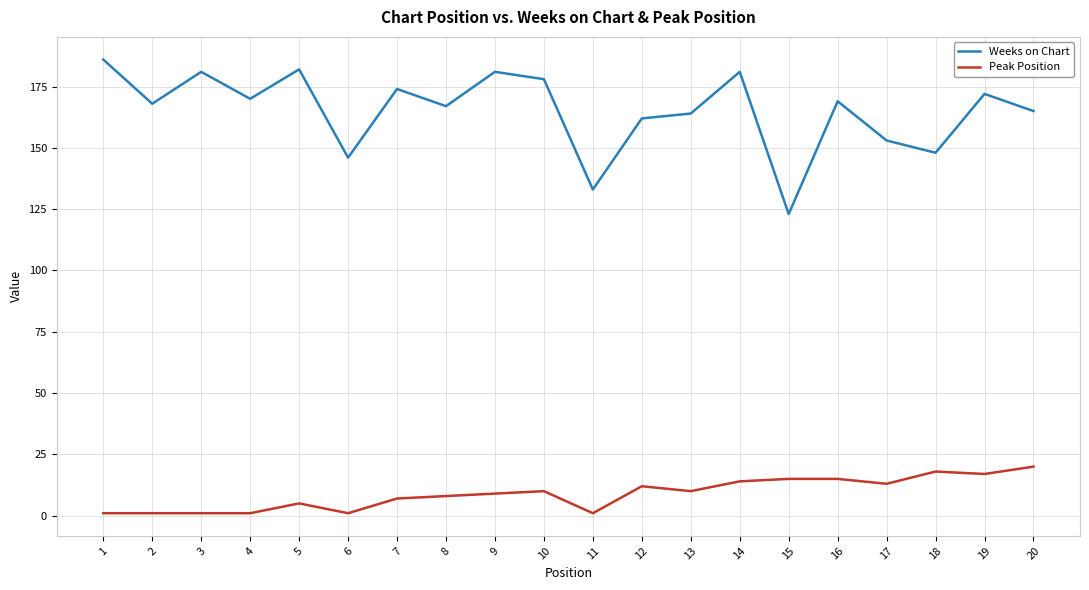

What is the difference between the maximum and minimum values in the Weeks on Chart series?

63